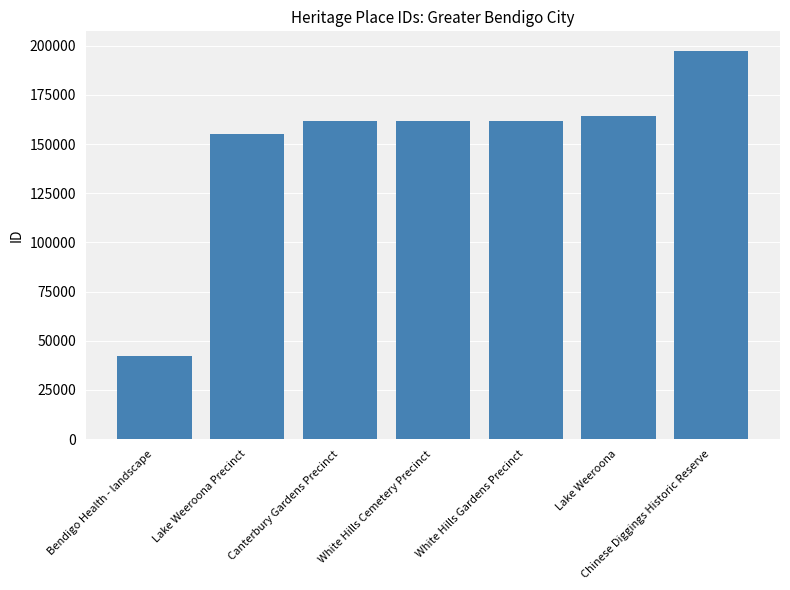

At which label is the value closest to 119829?

Lake Weeroona Precinct